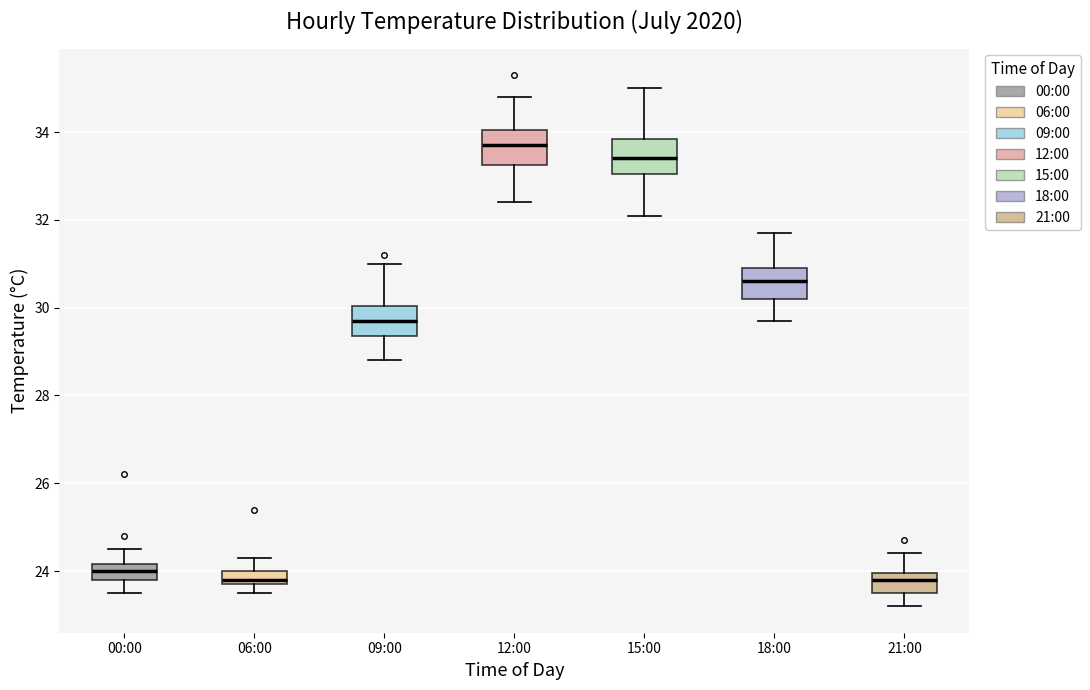

Reading left to right, transcribe this box plot: for each box, give where its median line is, the range the box spans, and where its two whiskers end, as read against the y-axis. The values are not printed on the chart, so give them approximately, as read against the axis.

00:00: median 24.0, box 23.8 to 24.2, whiskers 23.6 to 24.6
06:00: median 23.8 (just above the box's lower edge), box 23.8 to 24.0, whiskers 23.6 to 24.4
09:00: median 29.8, box 29.4 to 30.0, whiskers 28.8 to 31.0
12:00: median 33.8, box 33.2 to 34.0, whiskers 32.4 to 34.8
15:00: median 33.4, box 33.0 to 33.8, whiskers 32.2 to 35.0
18:00: median 30.6, box 30.2 to 31.0, whiskers 29.8 to 31.8
21:00: median 23.8, box 23.6 to 24.0, whiskers 23.2 to 24.4